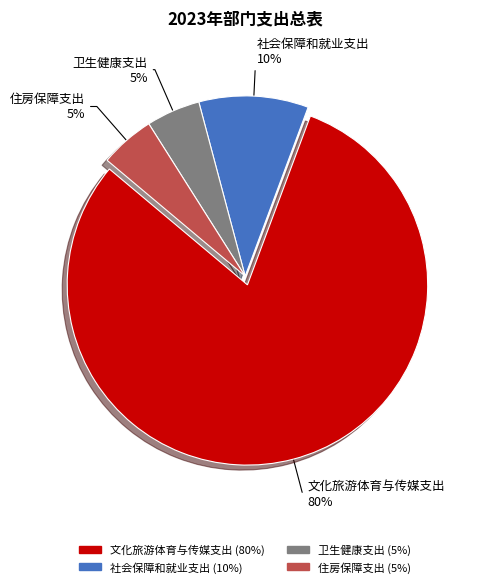

Count the number of slices in the pie.

4